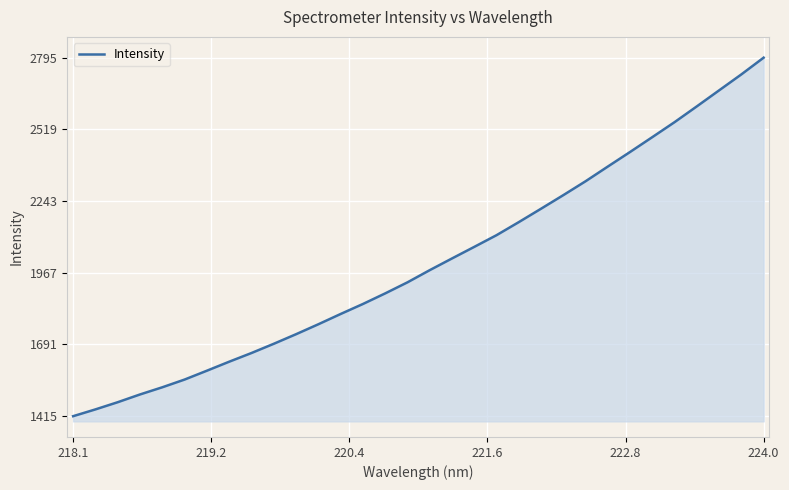

What is the difference between the maximum and minimum values?

1380.3